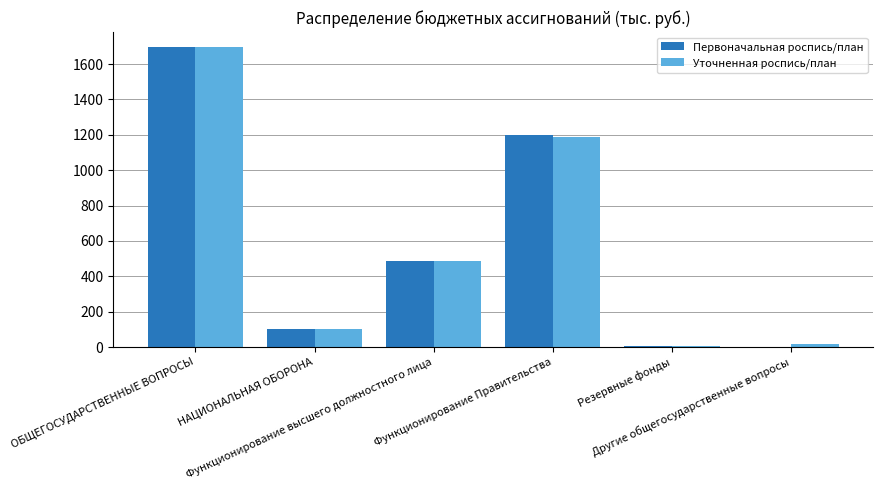

What is the sum of all Первоначальная роспись/план values?

3489.5